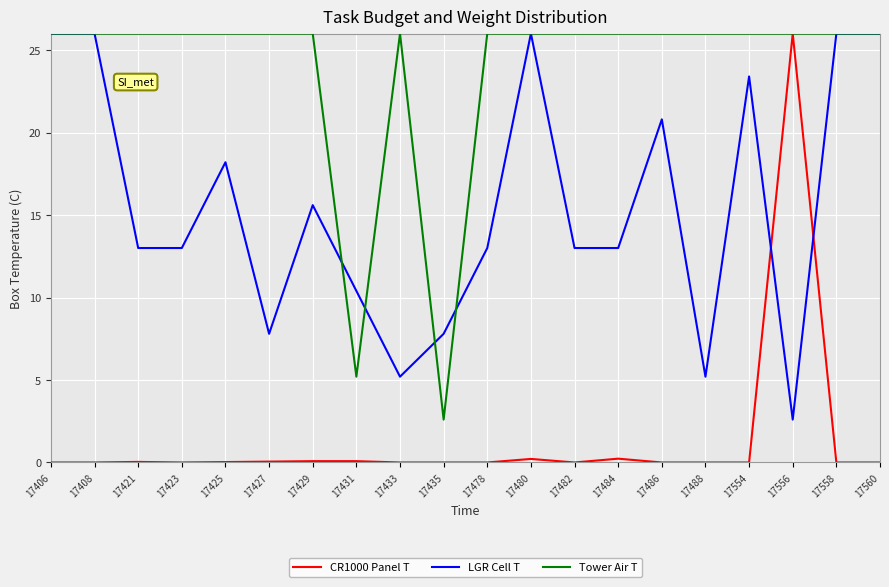

Which series changed the most between 17406 and 17478?

LGR Cell T